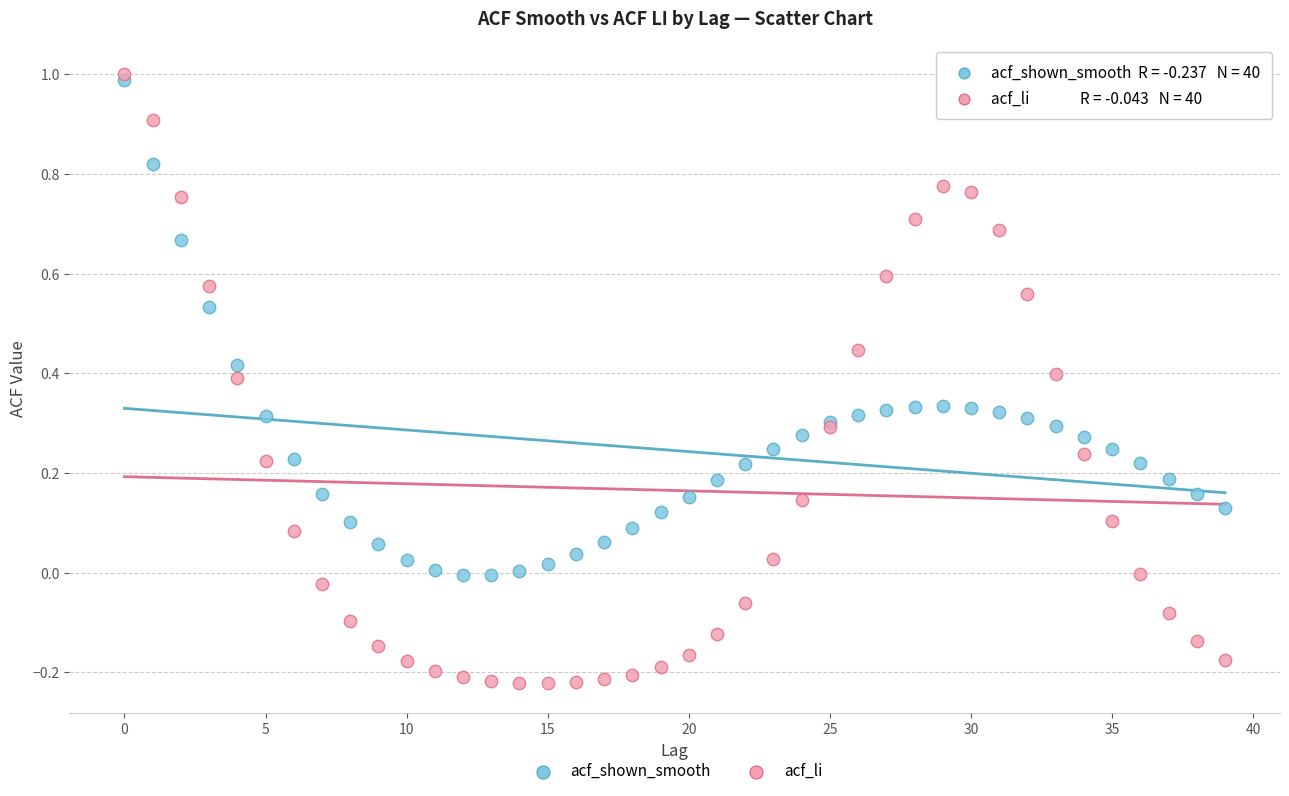

Which series has the largest Y range (max minus min)?

acf_li